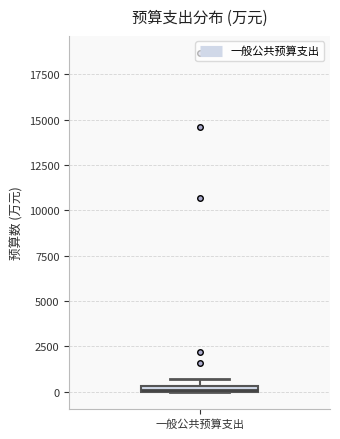

Where is the upper edge of the box for 一般公共预算支出 on the y-axis? The values are not printed on the chart, so give them approximately, as read against the axis.

500